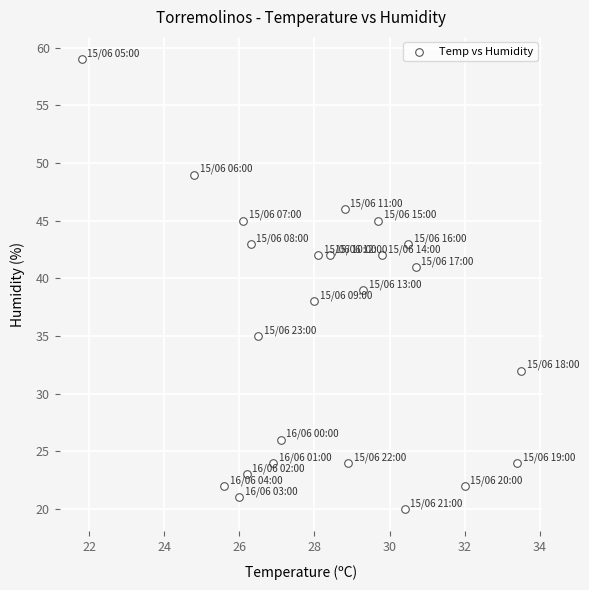

What is the range of Y values (max minus min)?

39